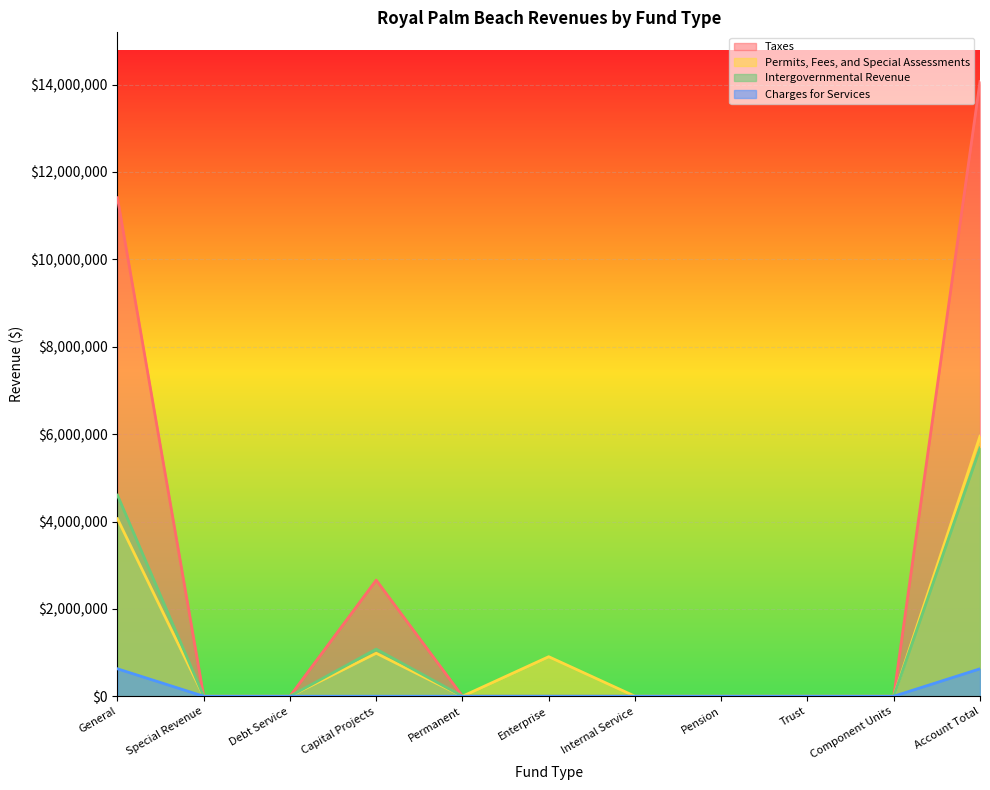

Which series has the largest range (max minus min)?

Taxes